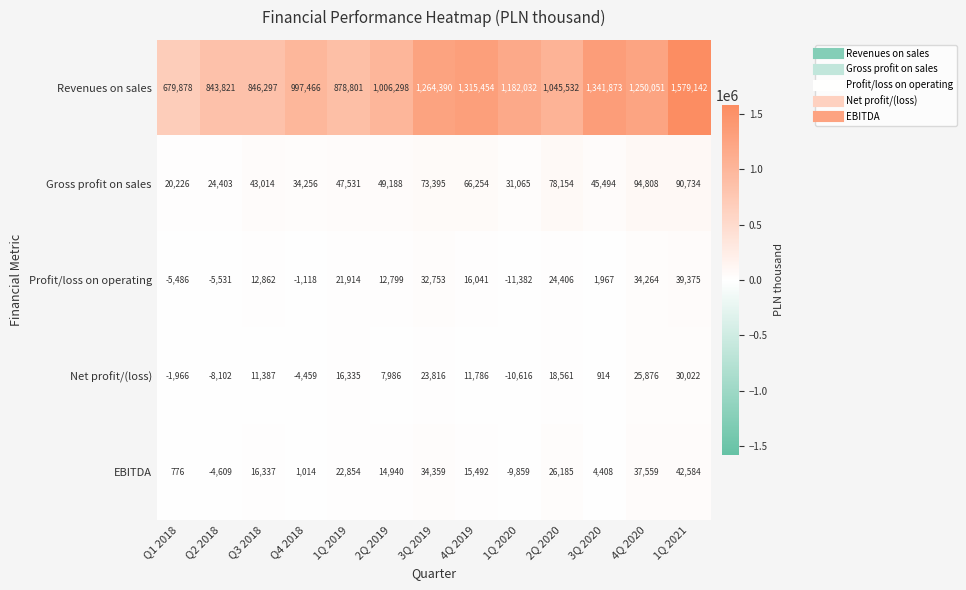

At which category is the sum across all series the highest?

1Q 2021